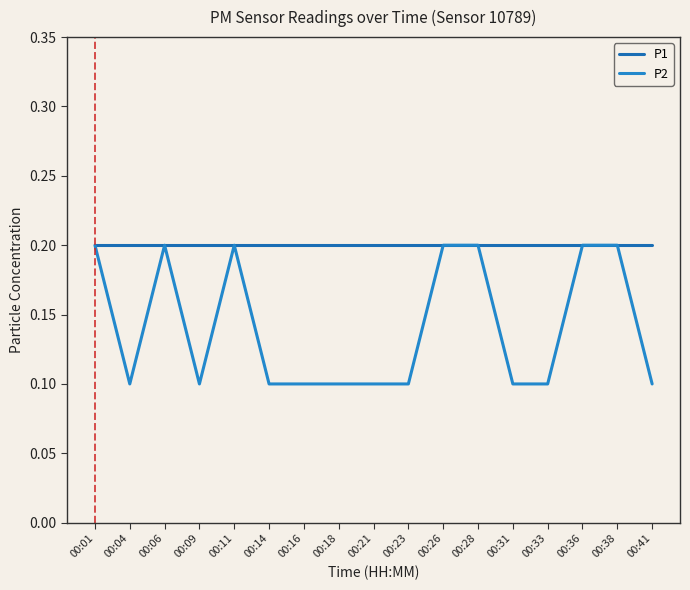

Which series has the largest total across all categories?

P1